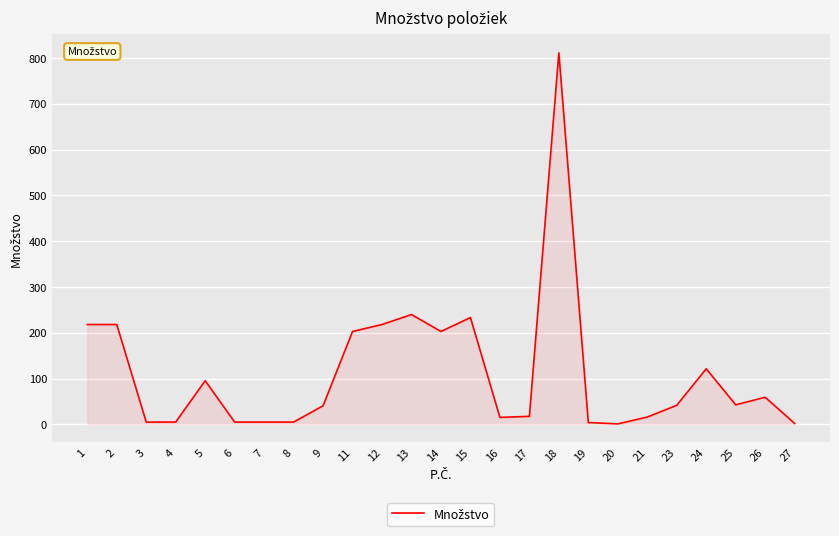

What is the maximum value shown in the chart?

811.2